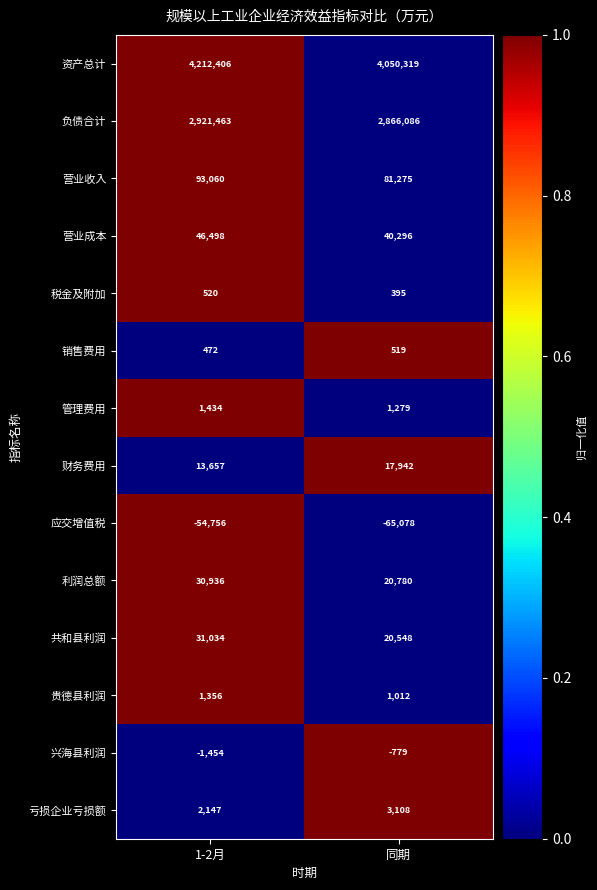

Which series changed the most between 1-2月 and 同期?

资产总计